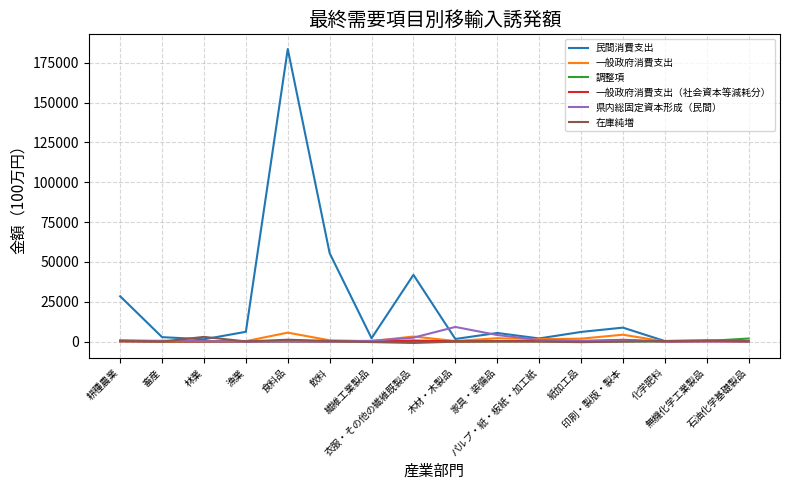

What is the sum of the 民間消費支出 values at 林業 and 化学肥料?

1688.6